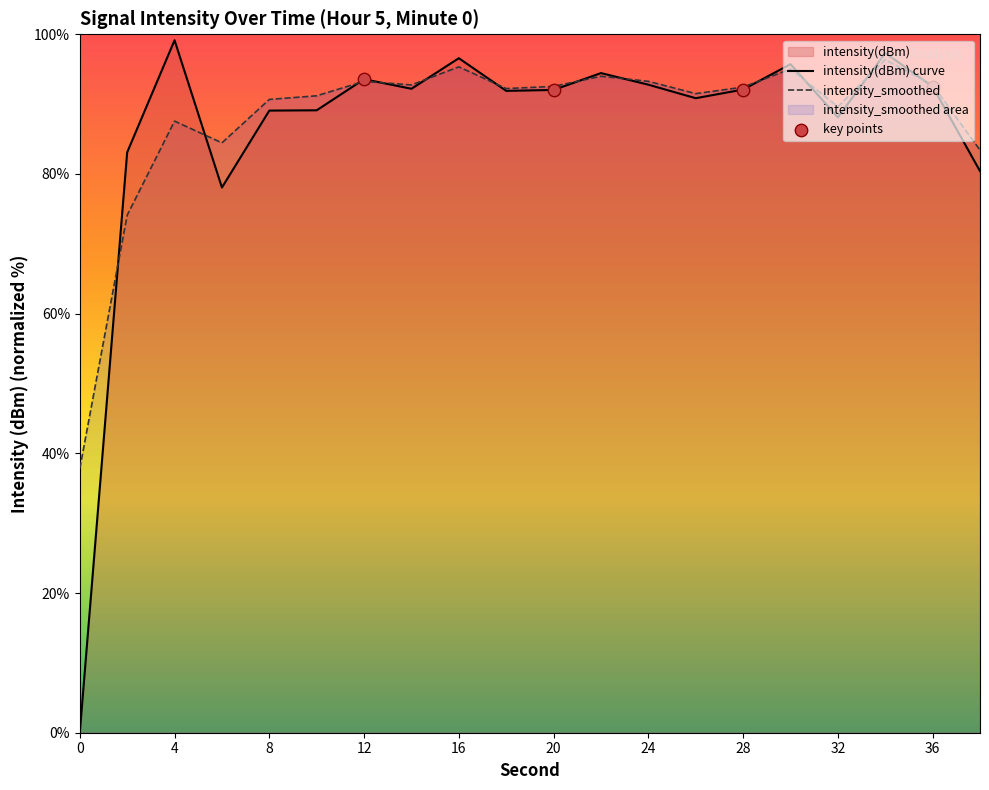

Which series has the widest spread of Y values?

intensity(dBm)